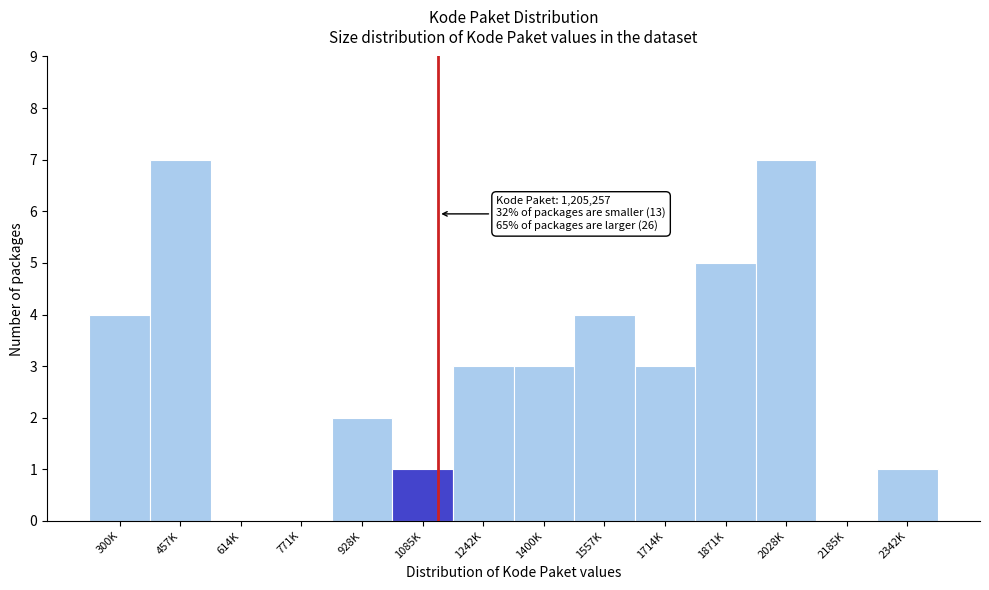

Reading left to right, extract all data points from this chart.

300K=4	457K=7	614K=0	771K=0	928K=2	1085K=1	1242K=3	1400K=3	1557K=4	1714K=3	1871K=5	2028K=7	2185K=0	2342K=1